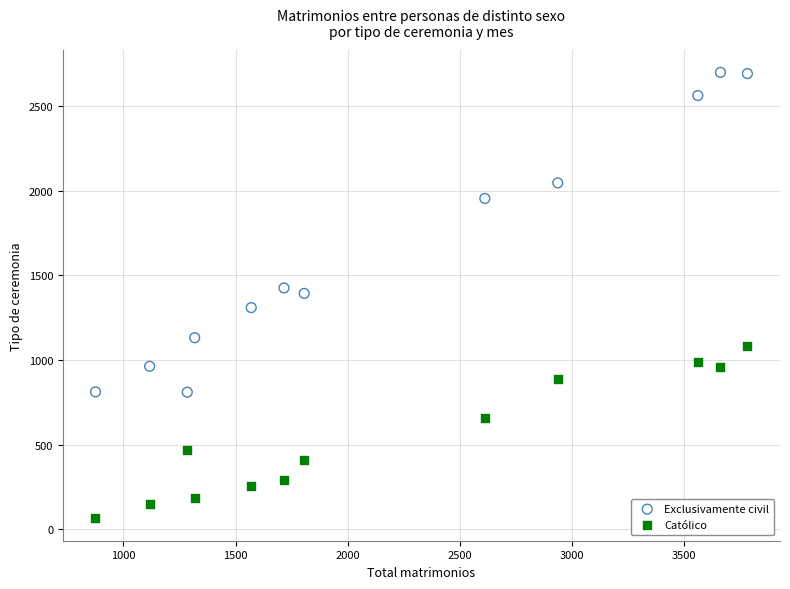

Which series reaches the minimum Y coordinate?

Católico